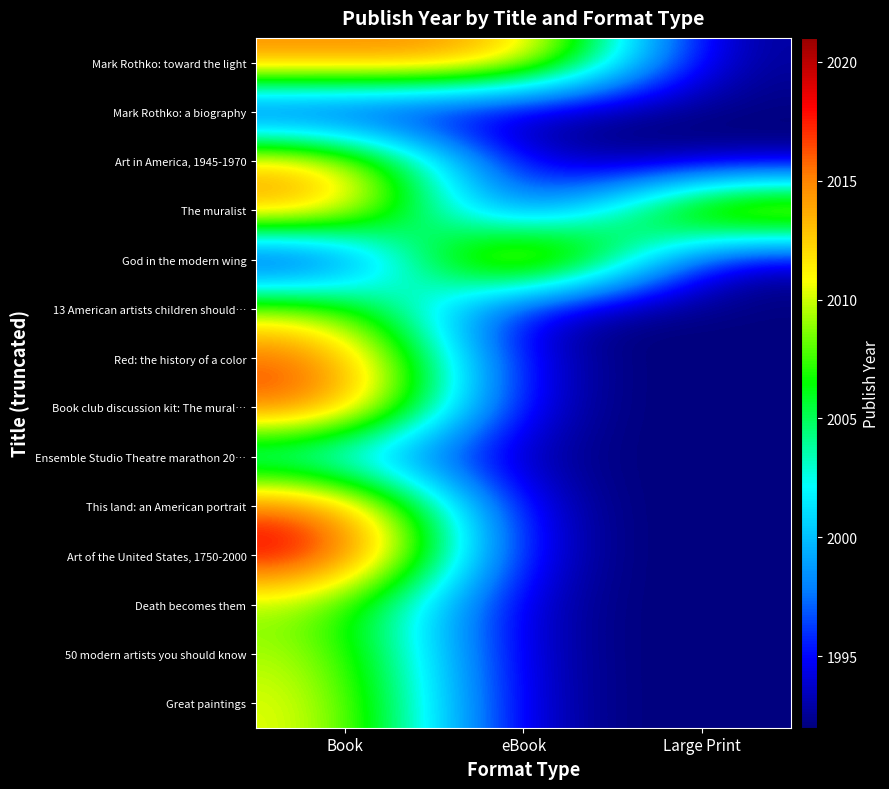

How many data points does each series have?

3